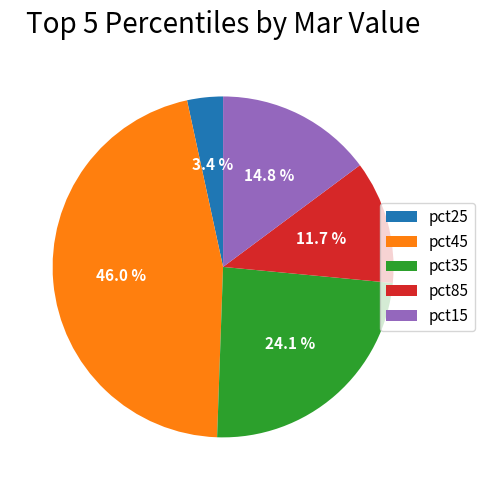

Does pct35 represent more than half of the total?

No